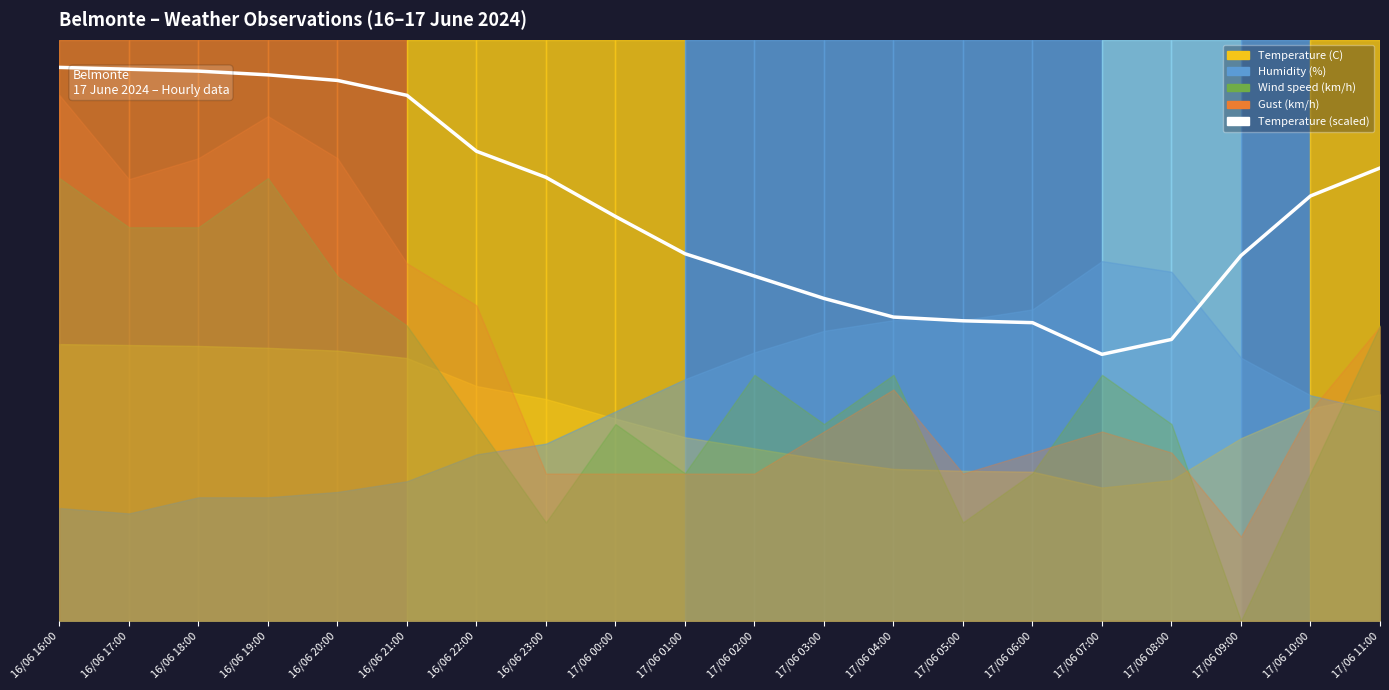

What is the difference between the Temperature (C) values at 17/06 02:00 and 17/06 10:00?

4.3